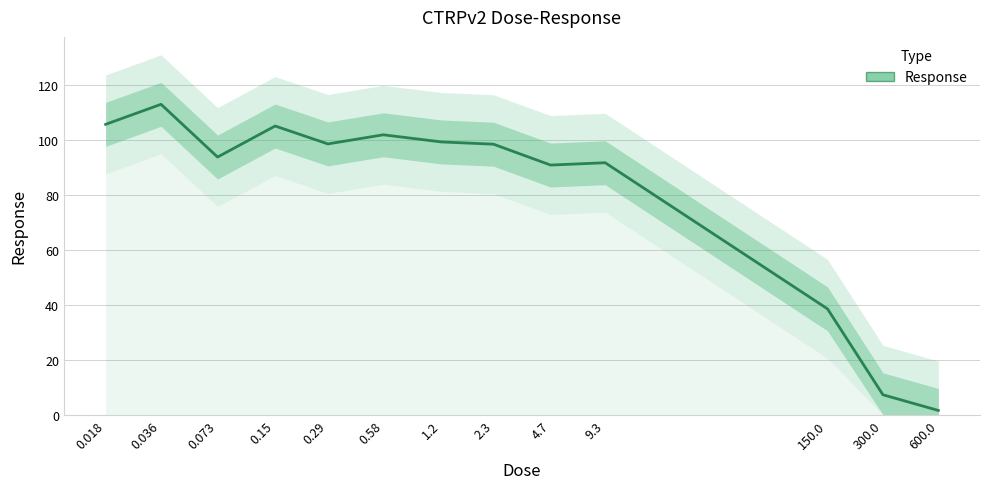

Reading right to left, extract all data points from this chart.

1.5	7.2	38.5	91.7	90.9	98.5	99.3	101.9	98.6	105.1	93.8	113.0	105.7